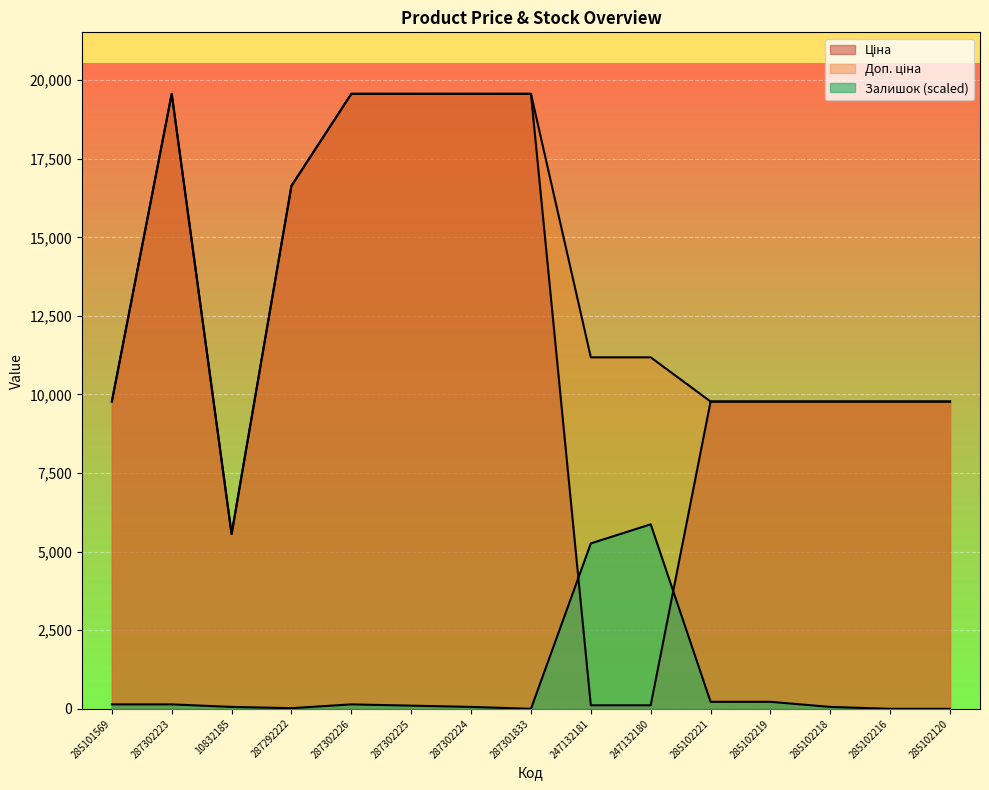

At which category does Залишок reach its first local peak?

287302226